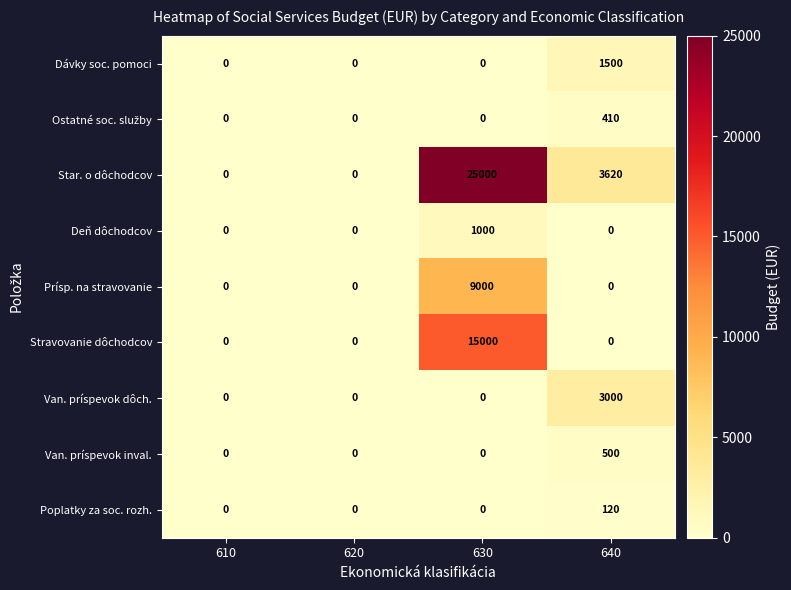

Which category has the highest value in the Van. príspevok dôch. series?

640